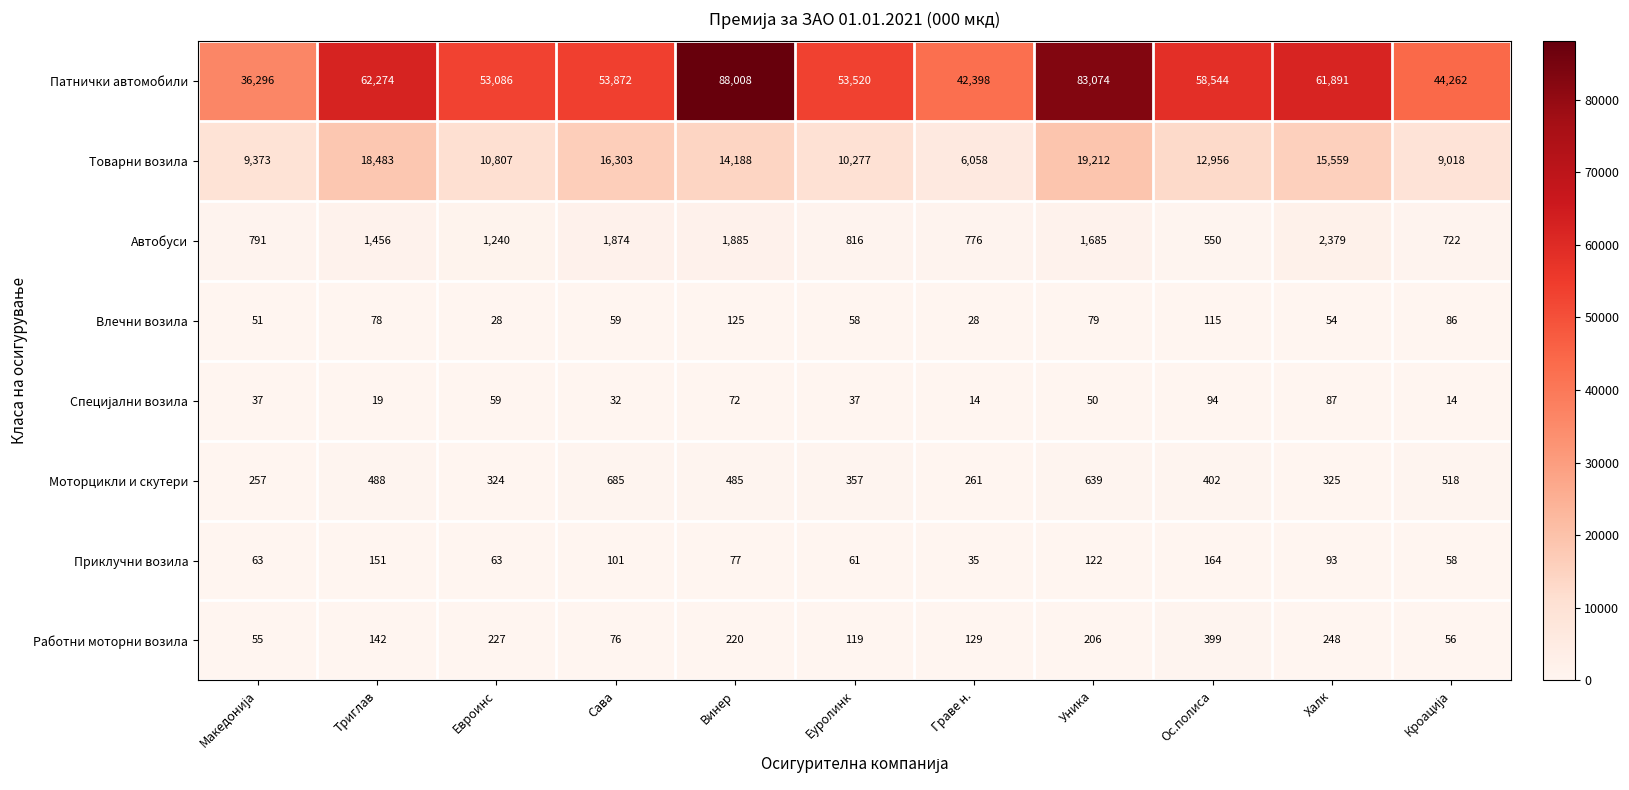

How many series are shown in this chart?

8